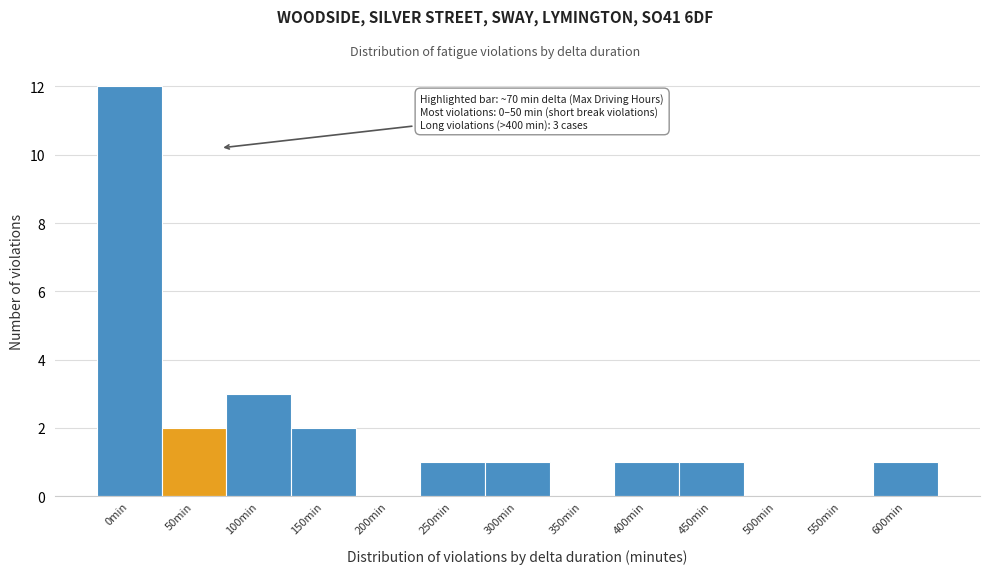

Reading left to right, what are all the values shown in this chart?

0min=12	50min=2	100min=3	150min=2	200min=0	250min=1	300min=1	350min=0	400min=1	450min=1	500min=0	550min=0	600min=1